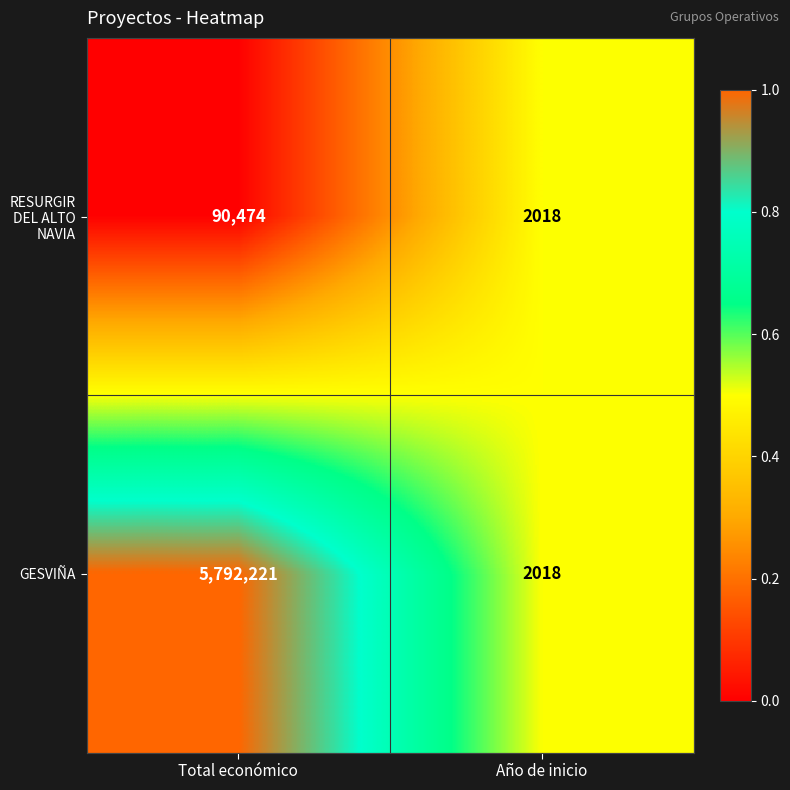

Which series changed the most between Total económico and Año de inicio?

GESVIÑA